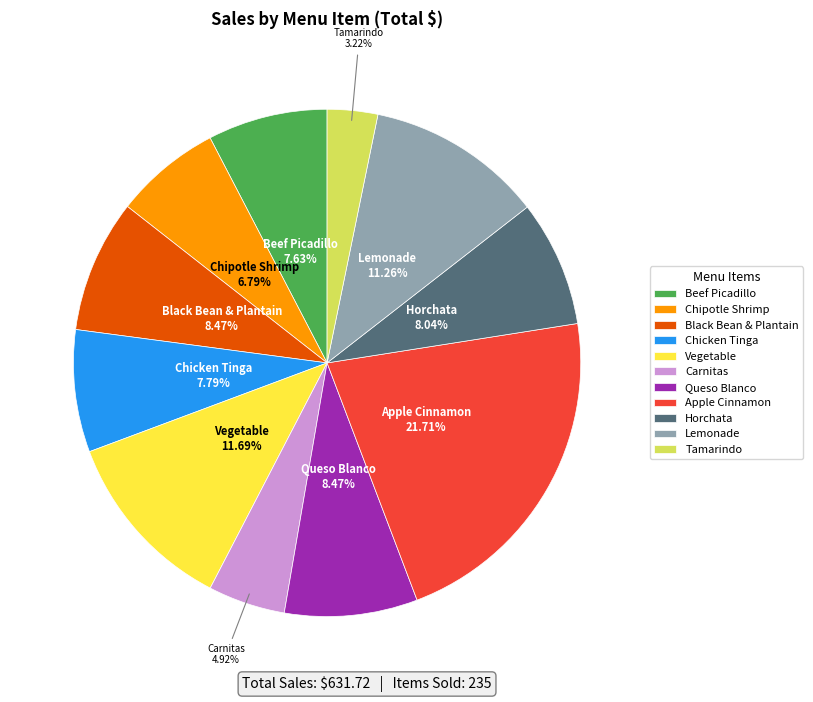

Between Lemonade and Black Bean & Plantain, which is larger?

Lemonade